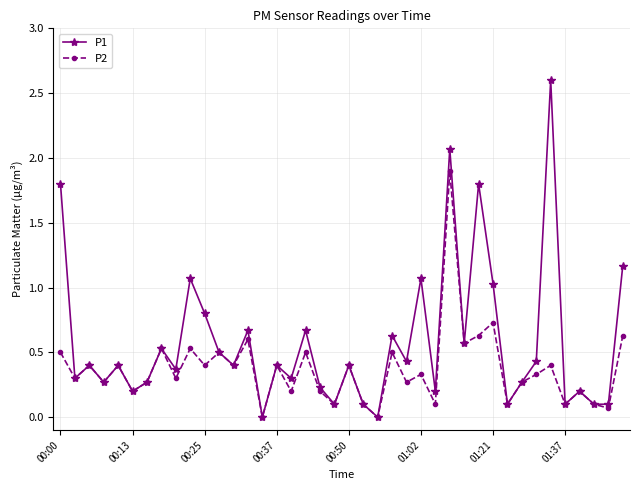

How many distinct data groups are displayed?

2